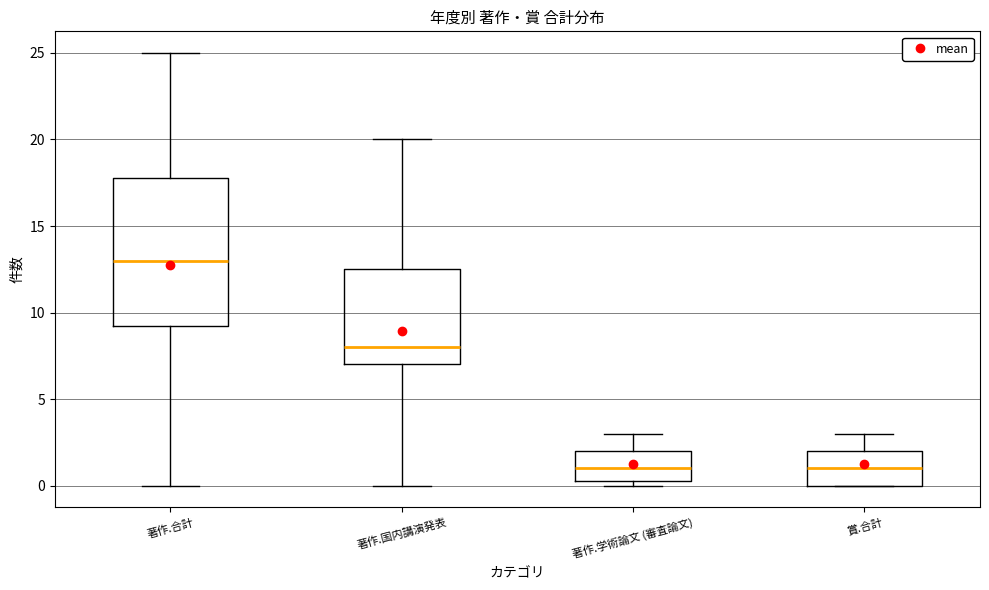

Comparing the boxes themselves (not the whiskers), which one is the tallest?

著作.合計